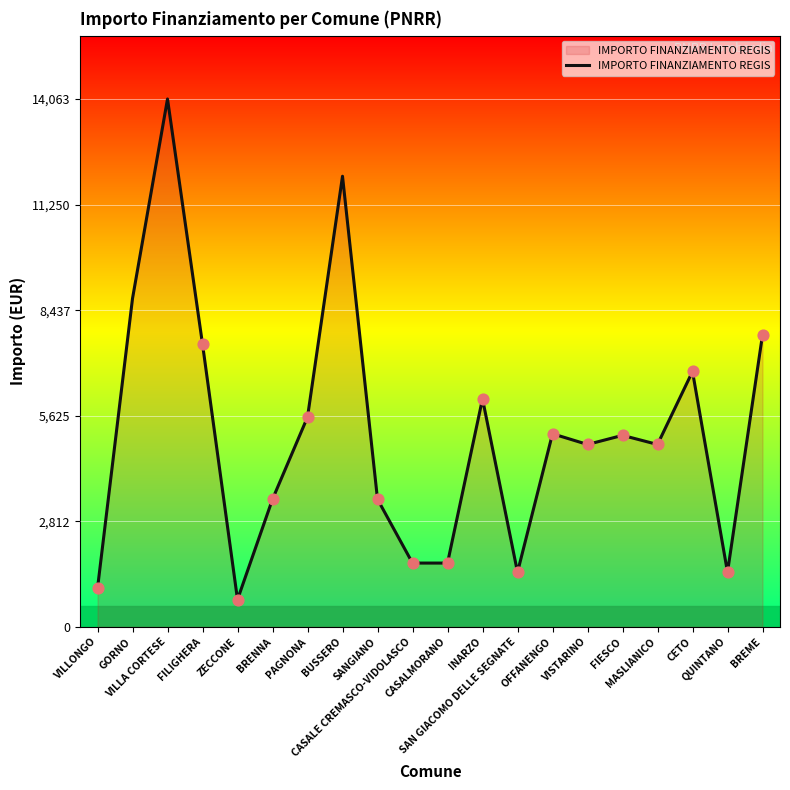

What is the ratio of the value at VISTARINO to the value at MASLIANICO?

1.0